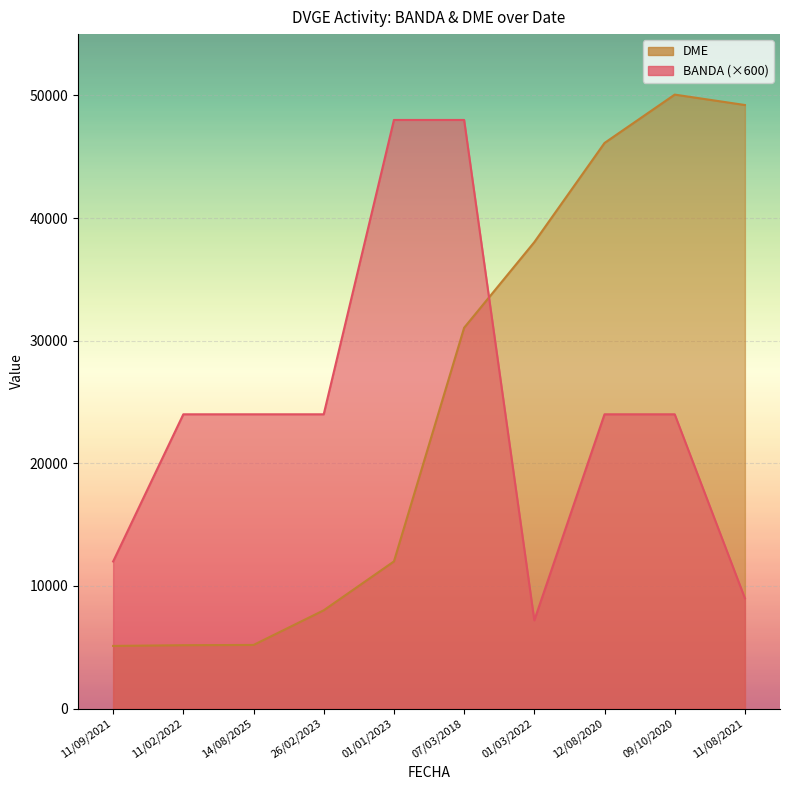

What position from the right is 11/02/2022?

9